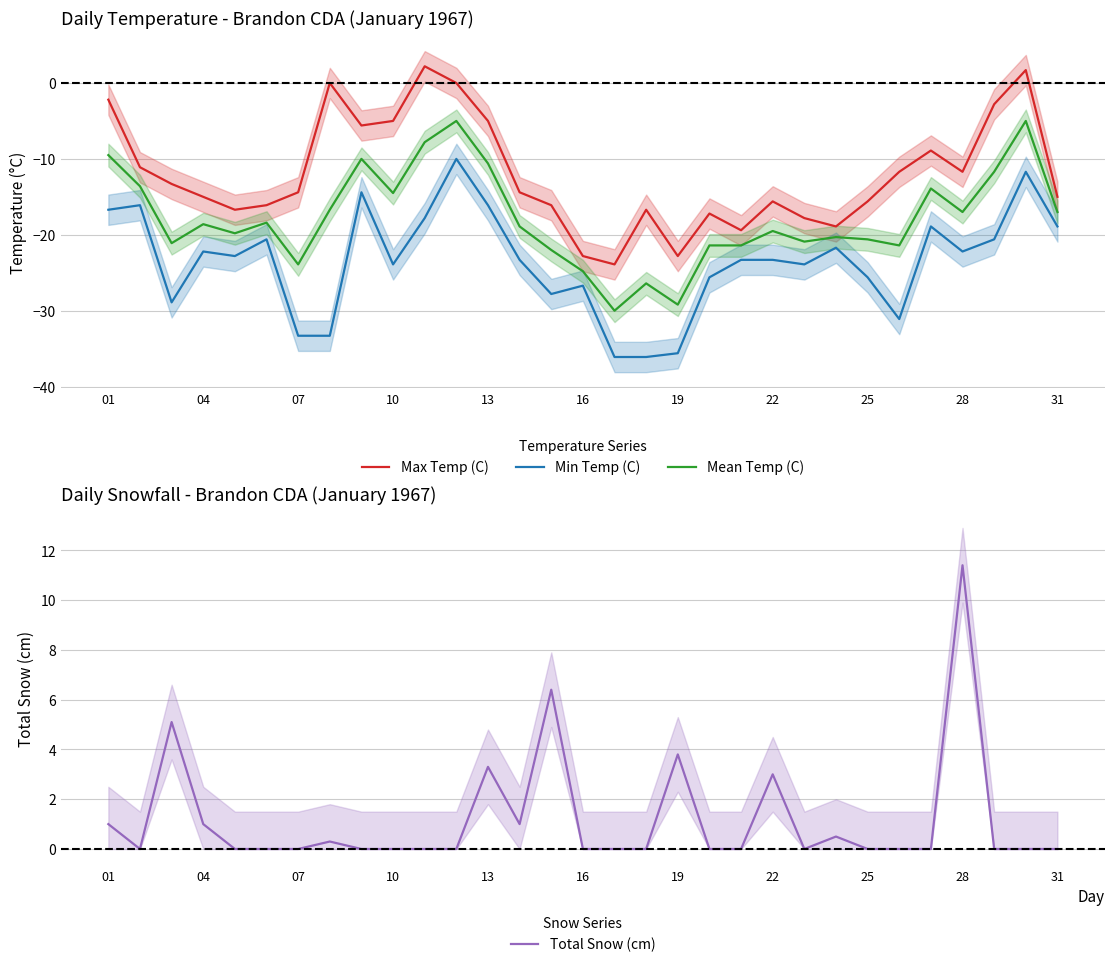

Where does the Min Temp (C) series first go above -23?

01